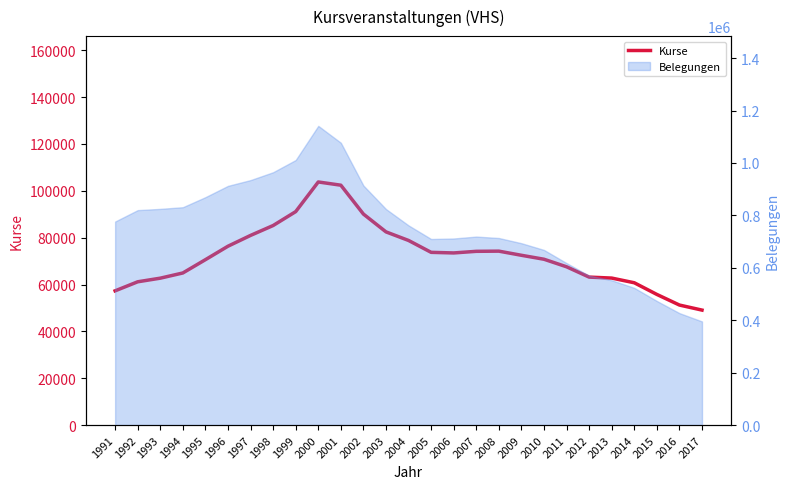

What is the difference between the maximum and minimum values?

54703